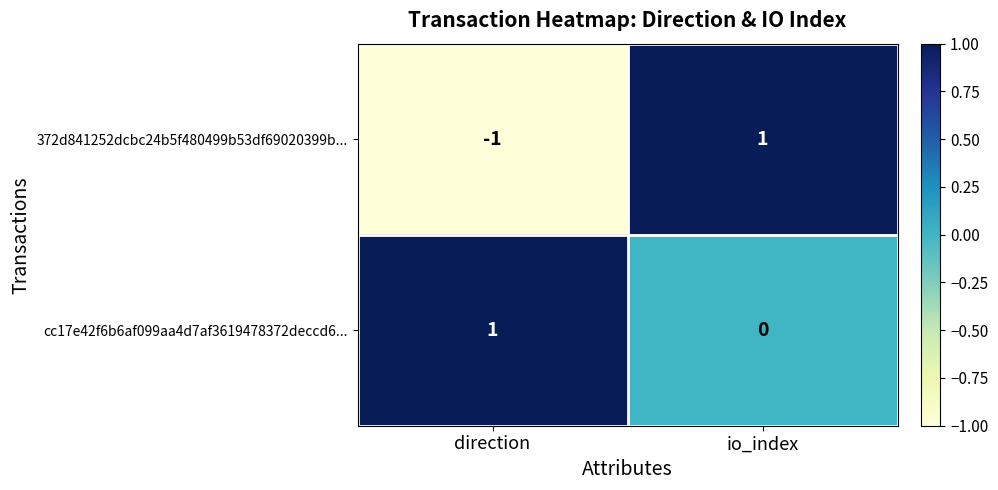

Where is 372d841252dcbc24b5f480499b53df69020399b... nearest to the value 0?

direction